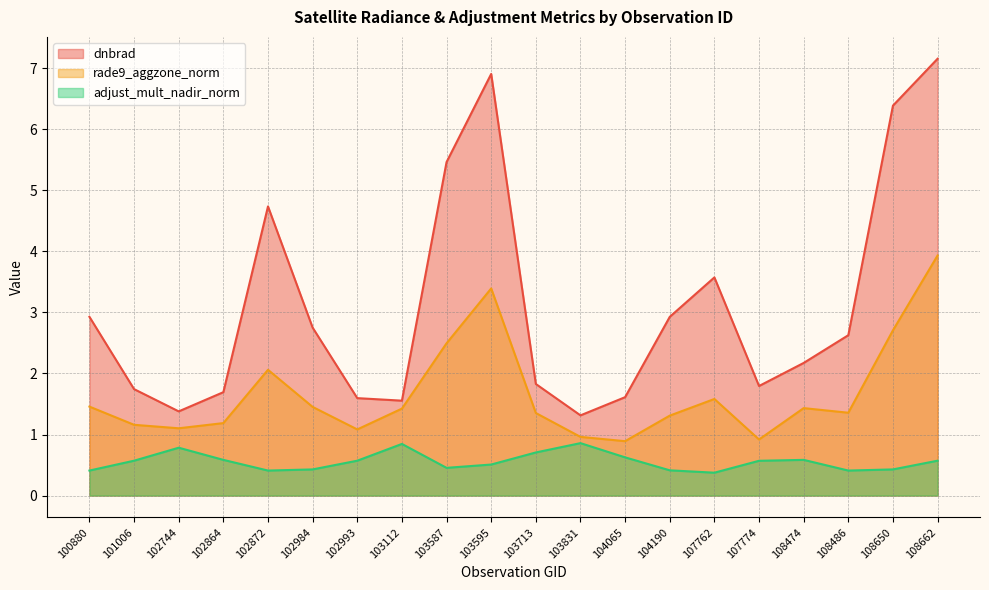

What is the value of the dnbrad point at the 11th from the left?

1.8